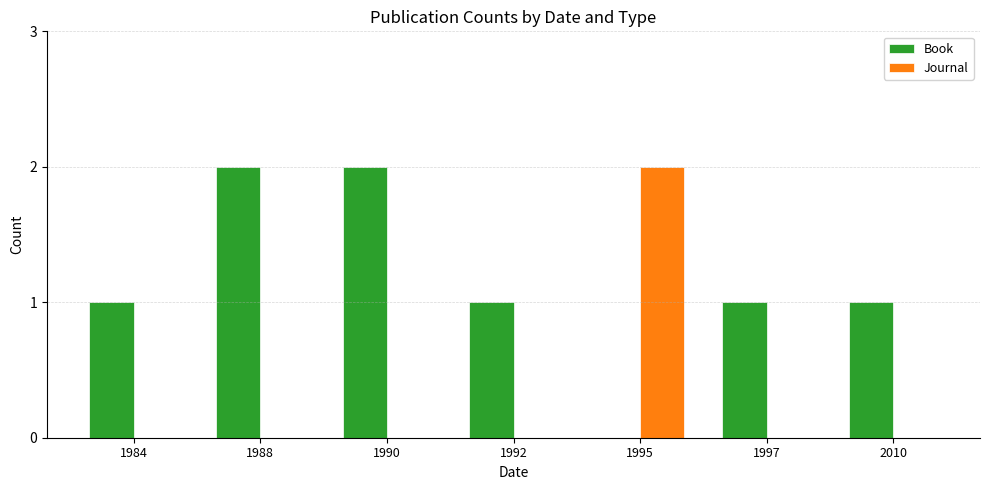

Is it true that Book equals 1 at 1984?

True